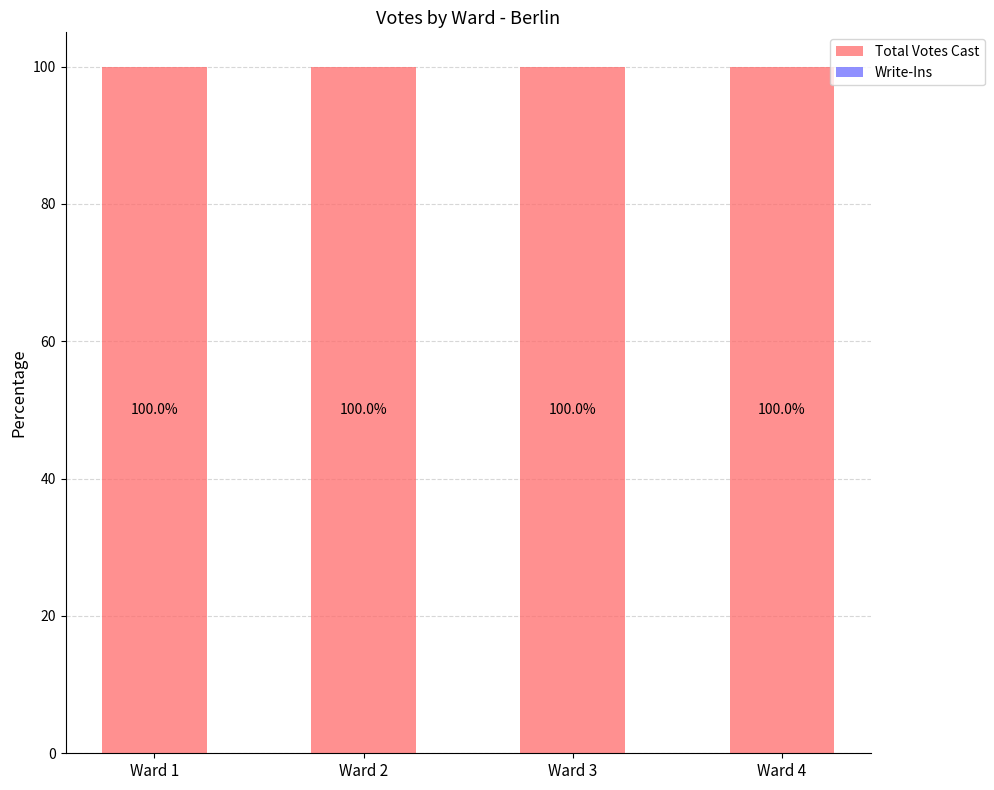

Does the chart contain any negative values?

No